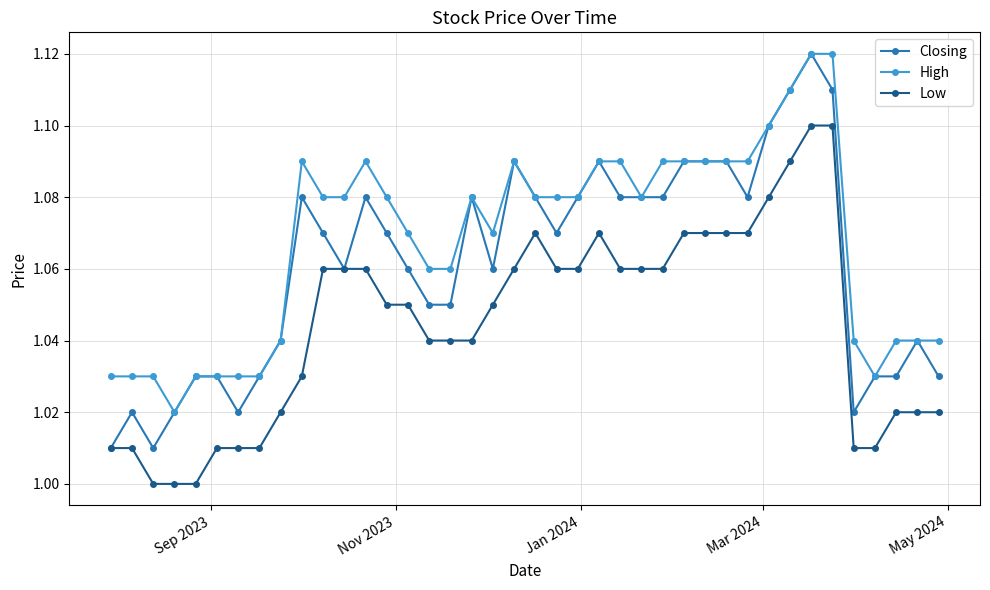

True or false: Closing has more than 1 points higher than both neighbors.

True